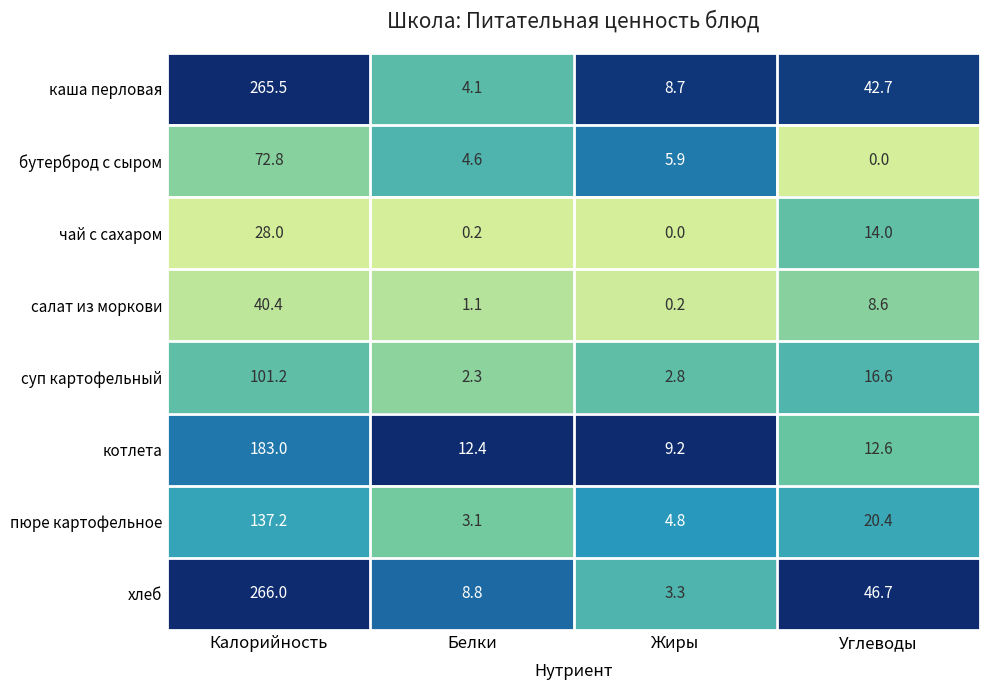

Which series has the largest range (max minus min)?

хлеб